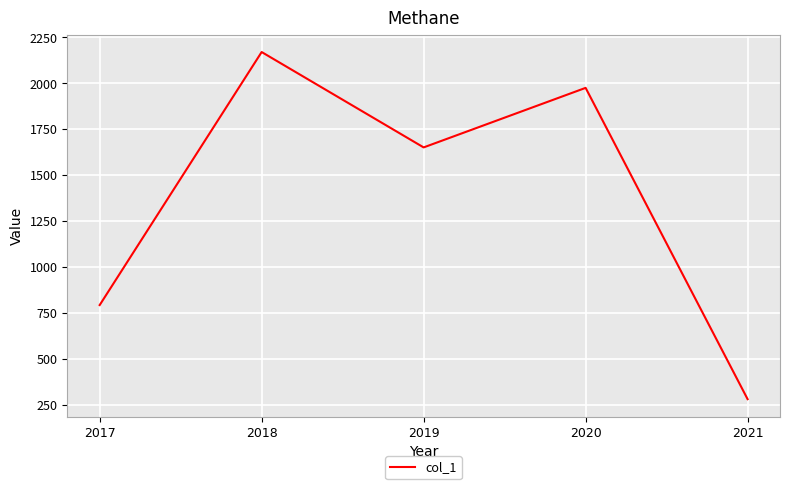

How many lines are shown in the chart?

1